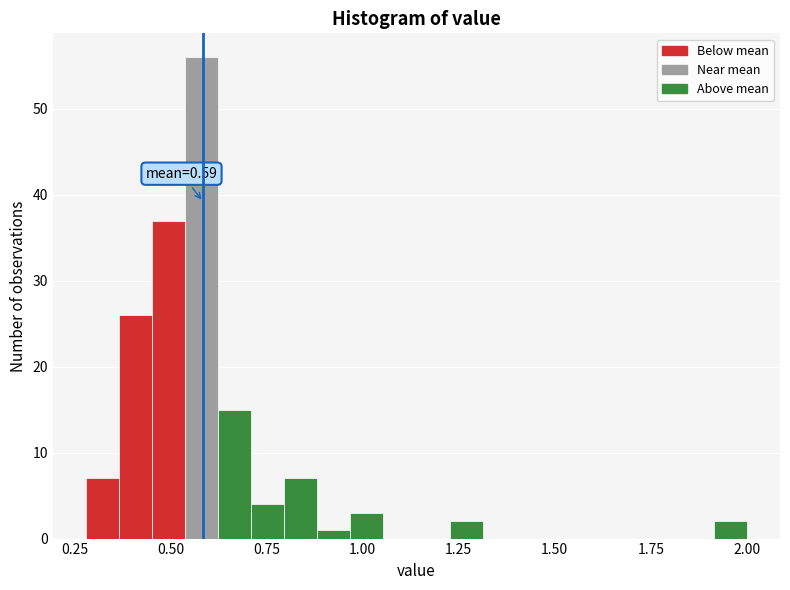

Around what value on the x-axis is the tallest bar? Give the approximate position of its centre, as read against the axis.

0.60